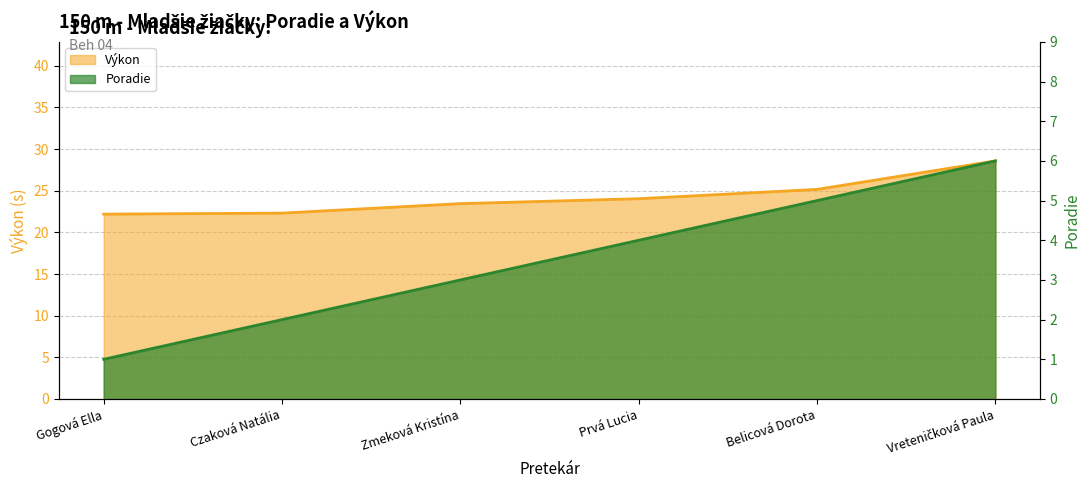

True or false: Výkon has a value of 36.2 at Prvá Lucia.

False